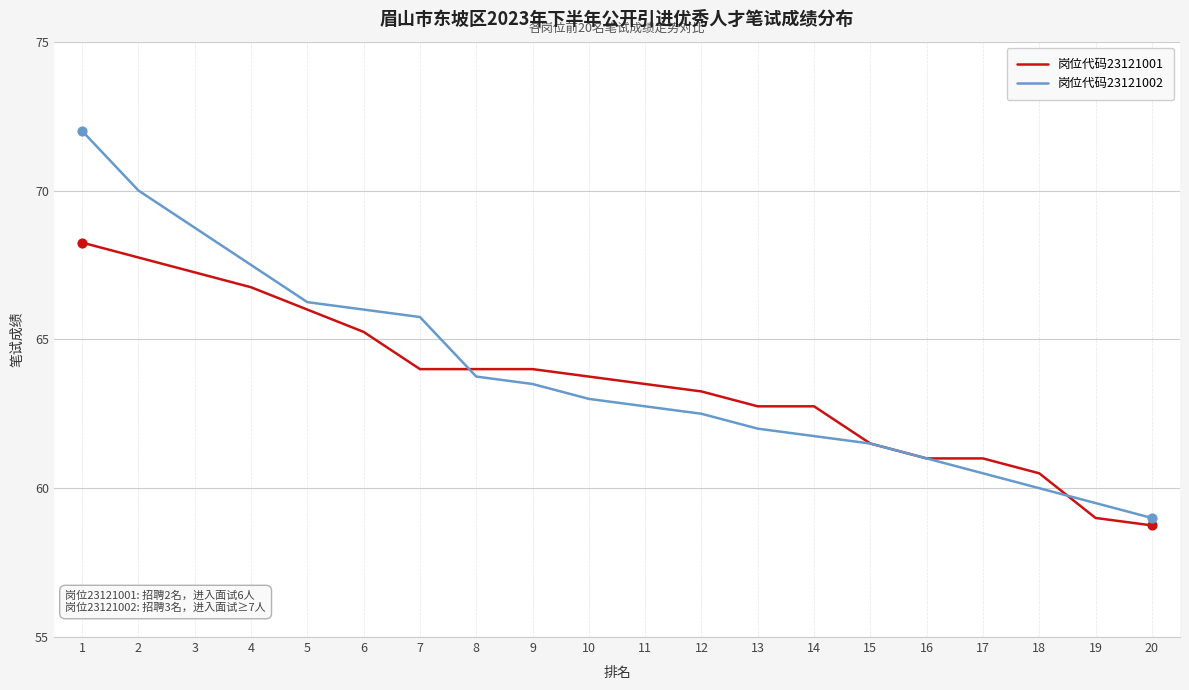

What is the total value across all series at 13?

124.8